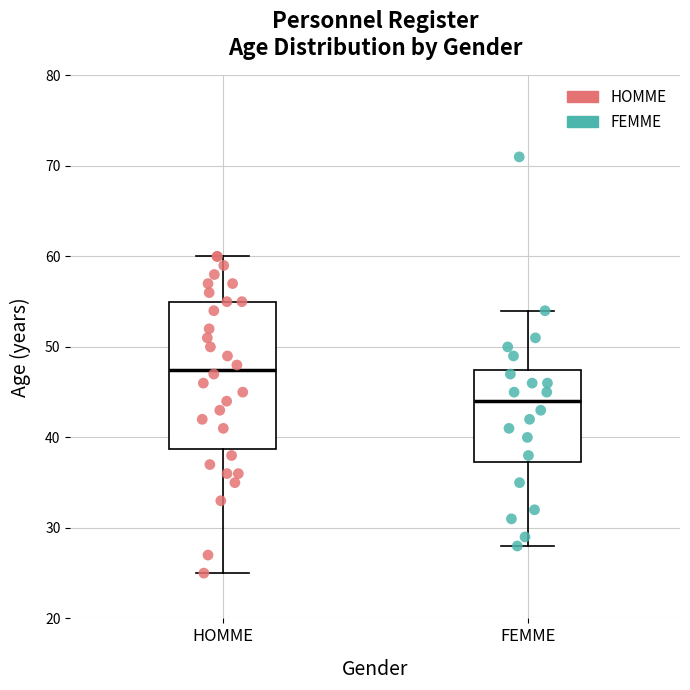

Which box has the highest median line?

HOMME